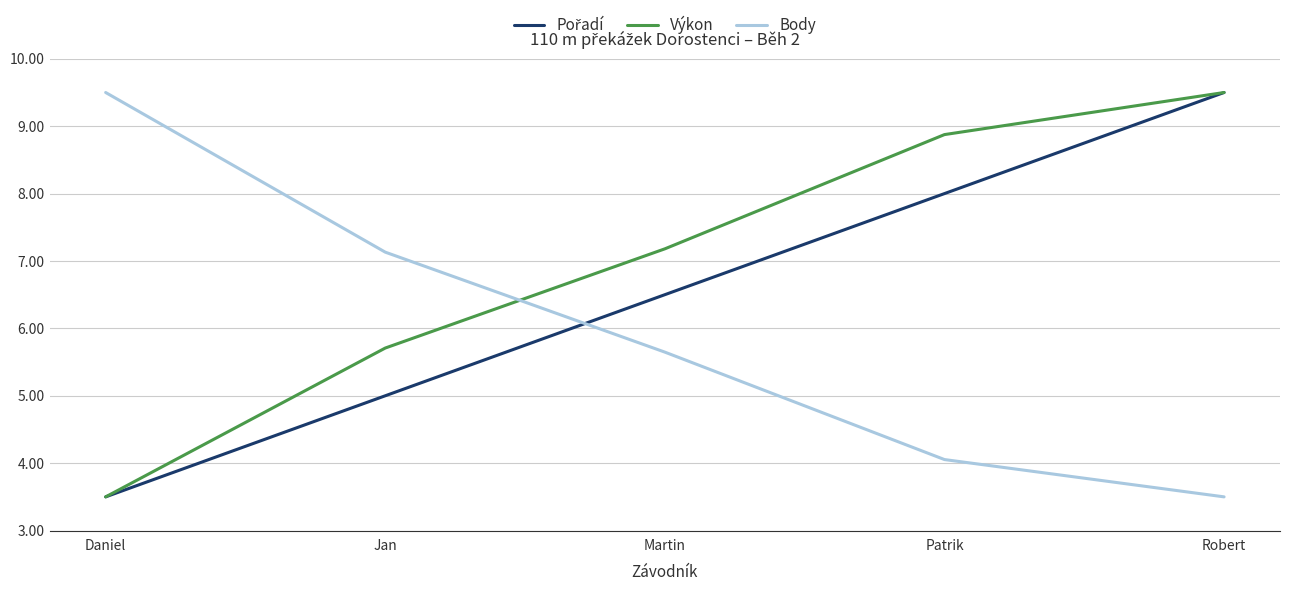

What is the minimum value for Výkon?

3.5